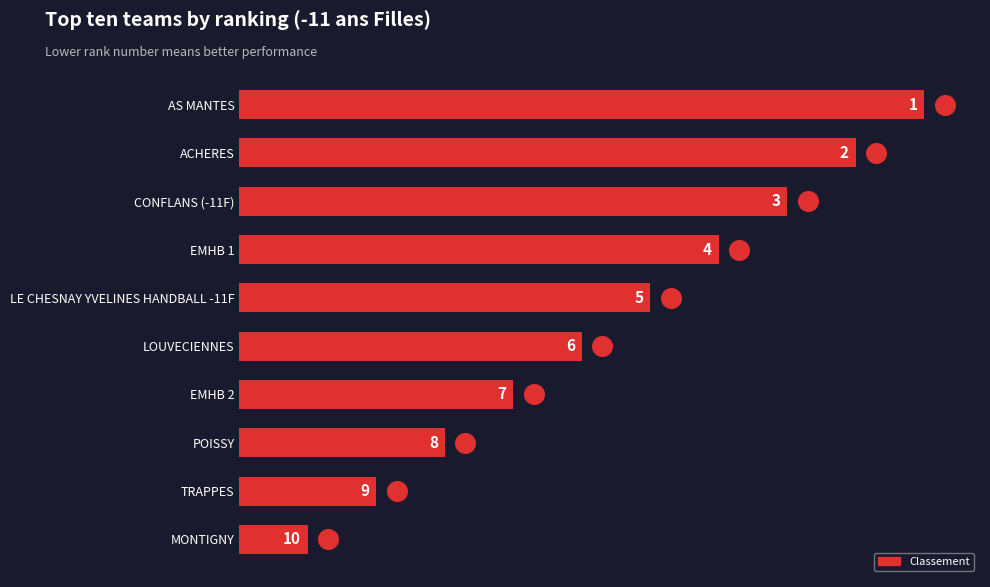

Which has a higher value, POISSY or CONFLANS (-11F)?

CONFLANS (-11F)